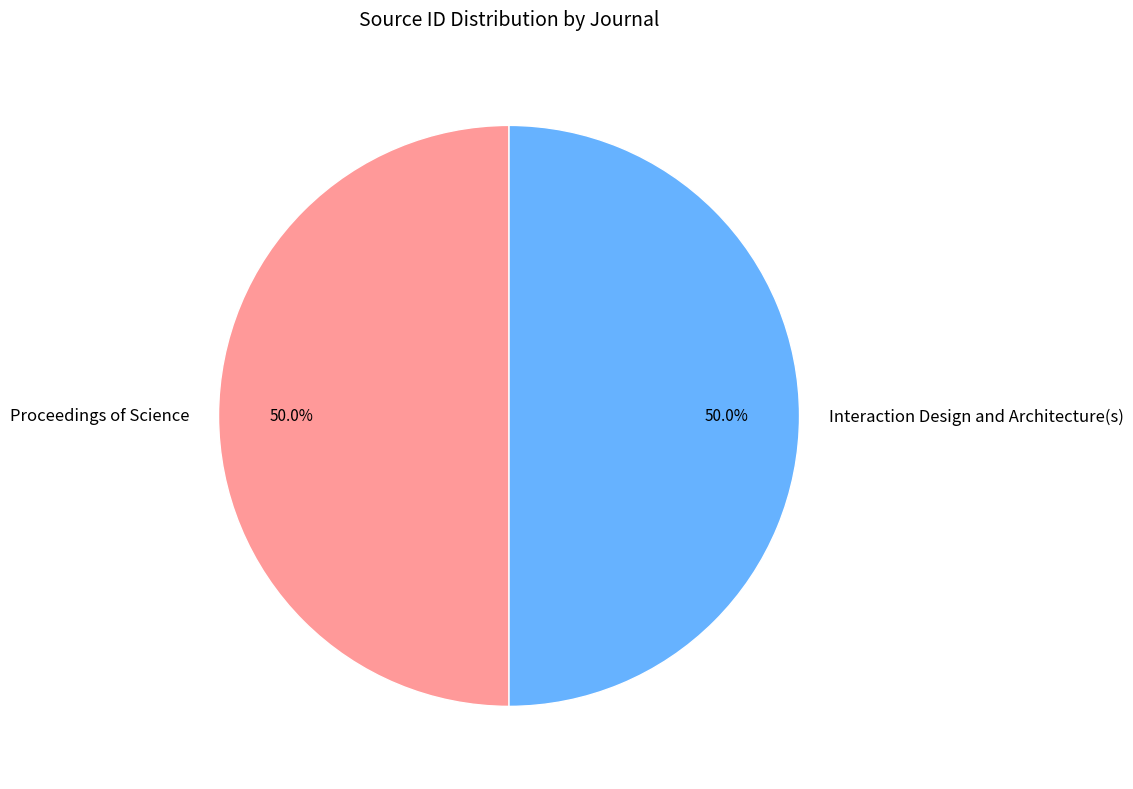

Is it true that Interaction Design and Architecture(s) is 60% of the pie?

False